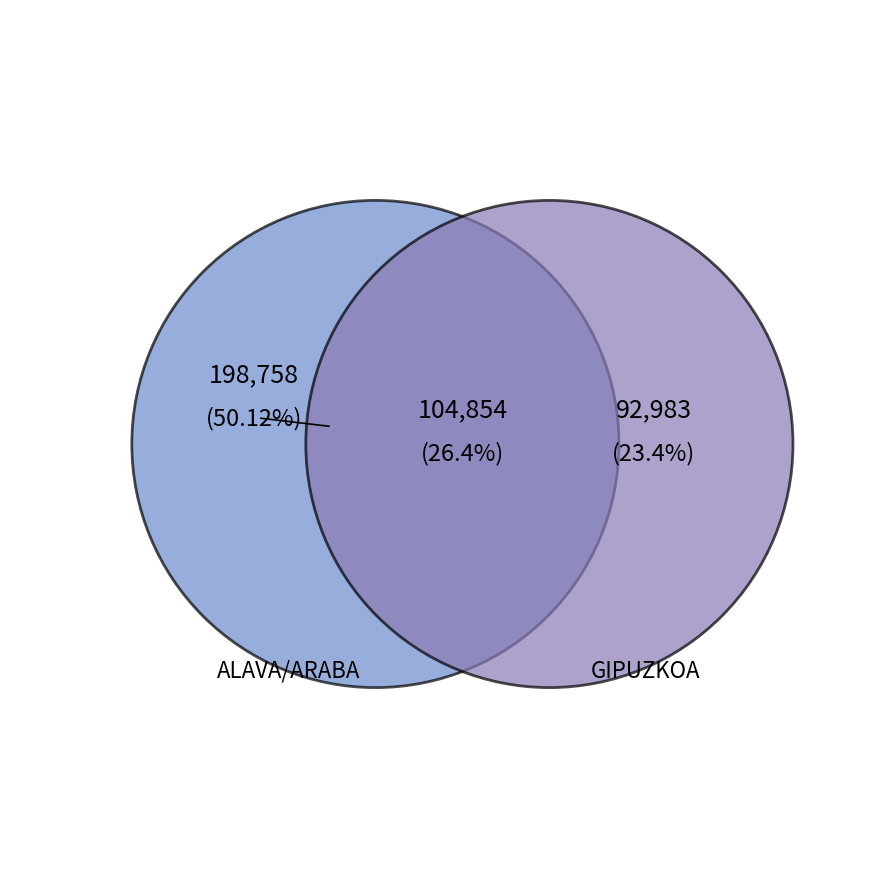

Which has a higher value, ALAVA/ARABA or GIPUZKOA?

ALAVA/ARABA